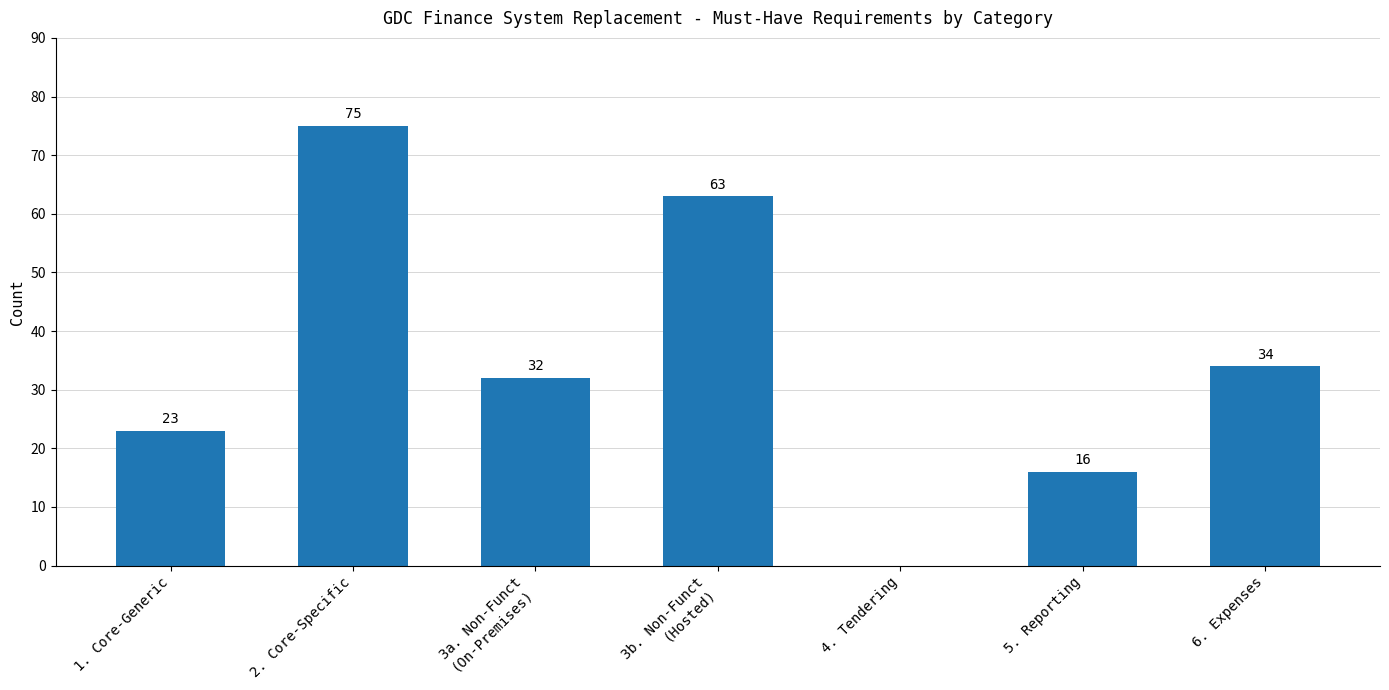

Reading left to right, what are all the values shown in this chart?

23	75	32	63	0	16	34